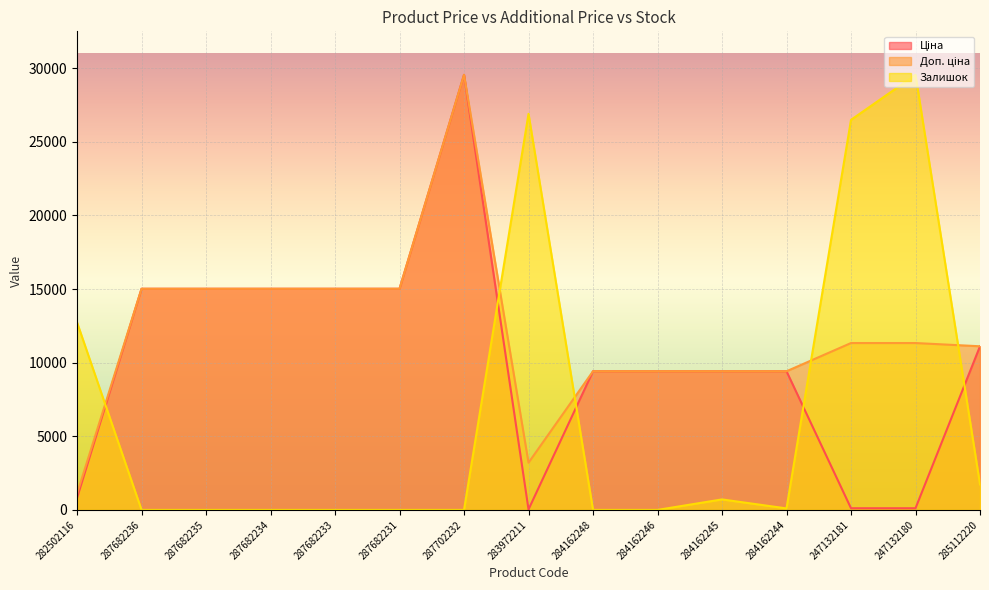

Reading left to right, transcribe all the data shown in this chart.

Ціна: 813.0	15019.2	15019.2	15019.2	15019.2	15019.2	29548.9	32.0	9416.9	9416.9	9416.9	9416.9	113.3	113.3	11113.6
Доп. ціна: 1101.8	15019.2	15019.2	15019.2	15019.2	15019.2	29548.9	3205.0	9416.9	9416.9	9416.9	9416.9	11334.0	11334.0	11113.6
Залишок: 12736.6	0.0	0.0	0.0	0.0	0.0	0.0	26899.7	0.0	0.0	713.3	101.9	26492.2	29548.9	1732.2